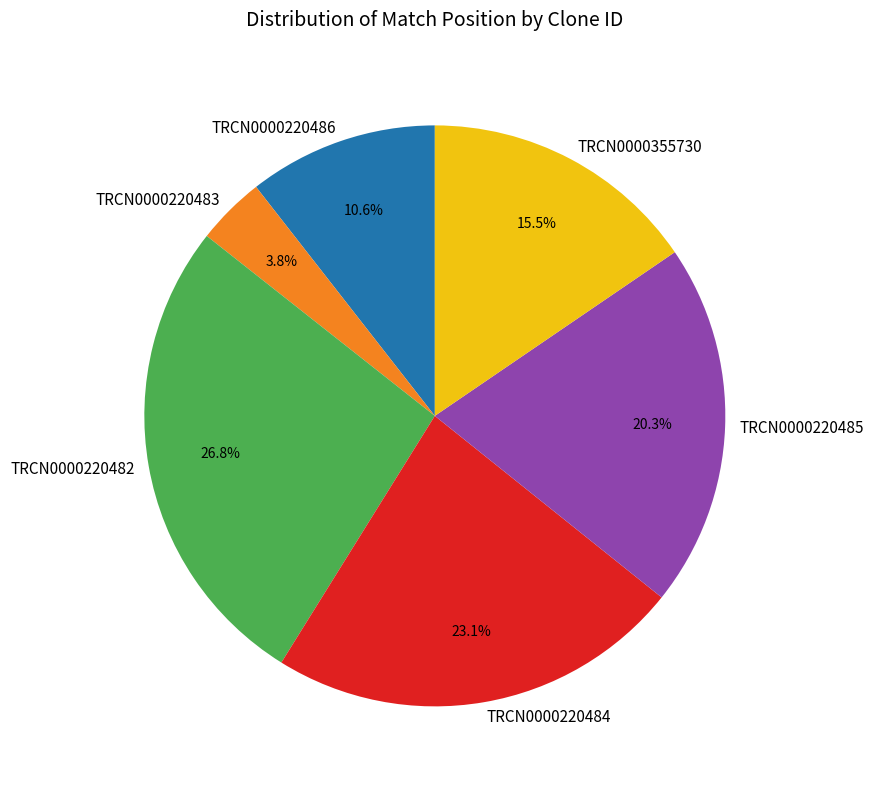

Is there any slice that represents more than half of the pie?

No